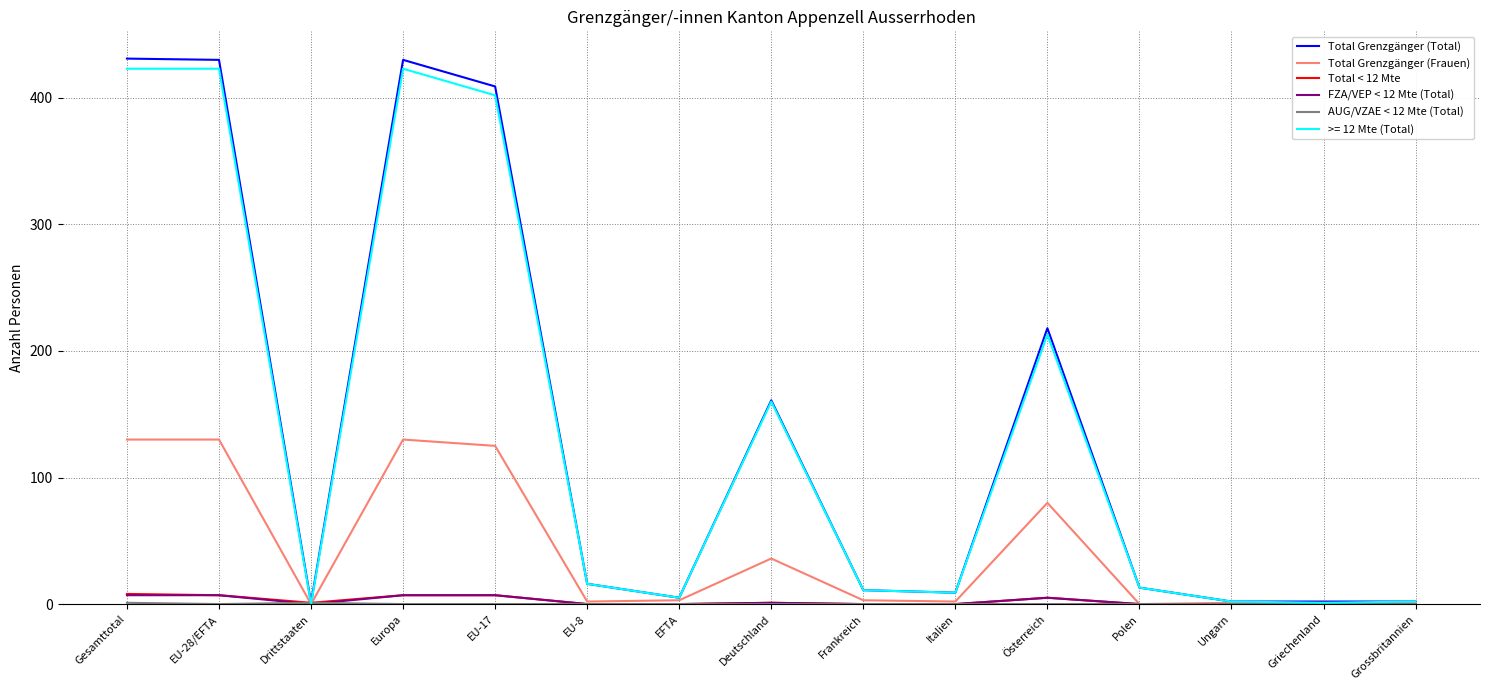

Is it true that Total Grenzgänger (Total) equals 5 at EFTA?

True